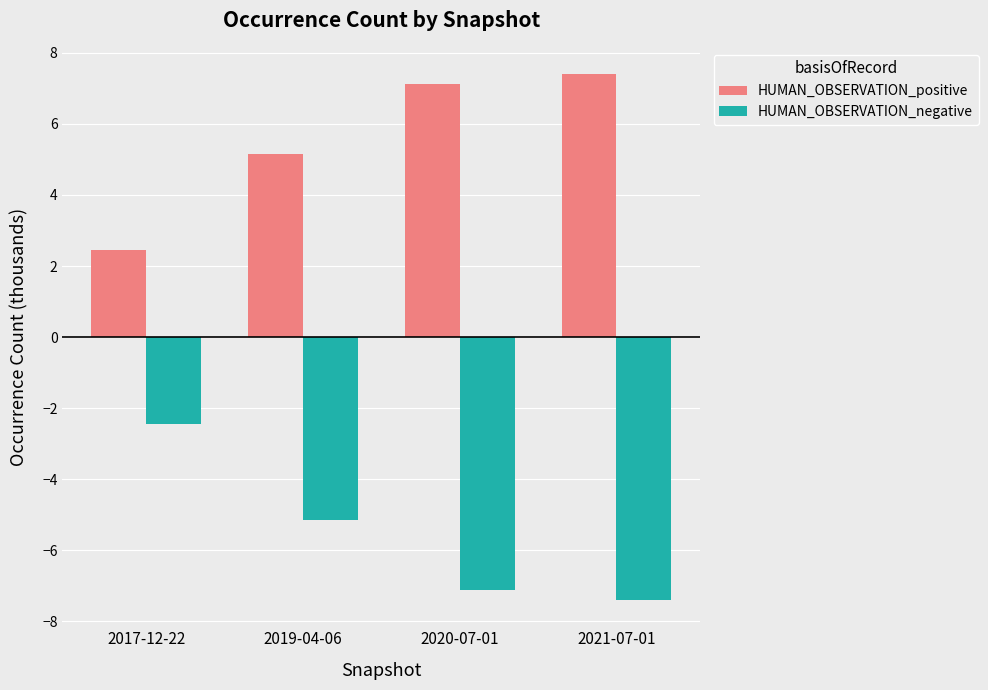

What is the difference between the second highest and minimum values in the HUMAN_OBSERVATION_positive series?

4.7